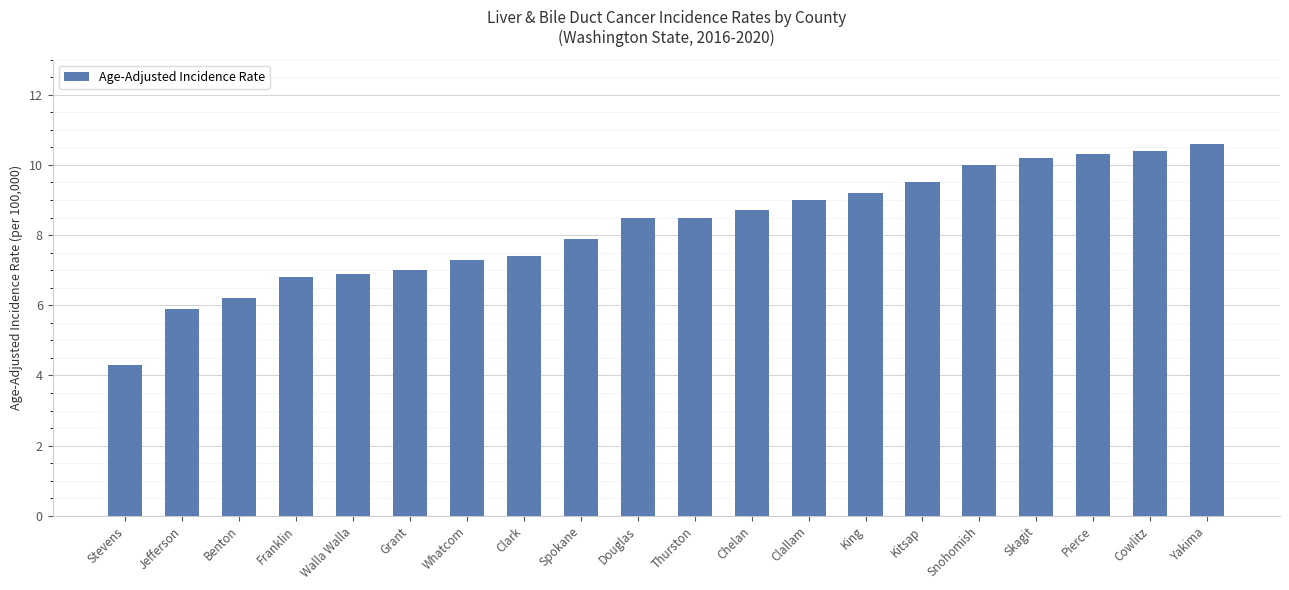

How many categories are shown in the chart?

20